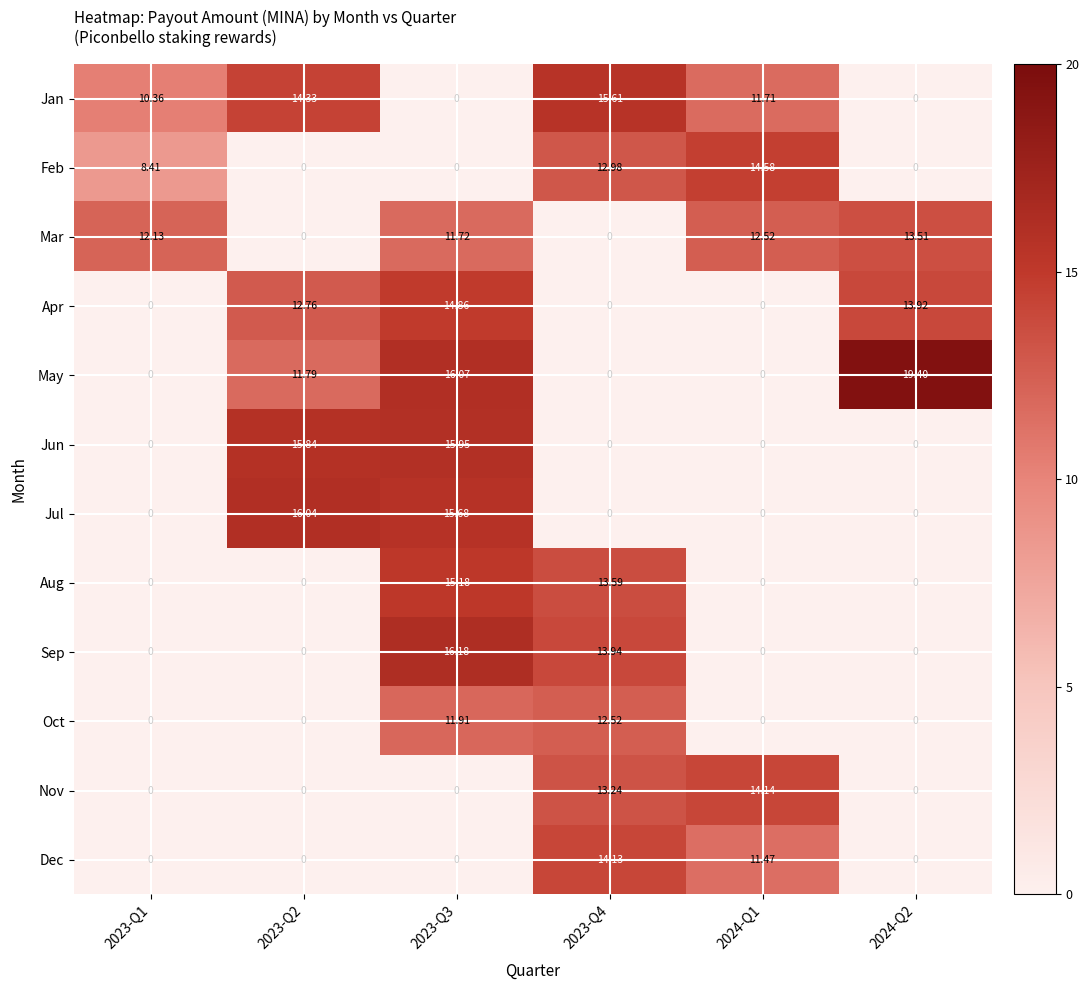

Rank the series by their maximum value, from lowest to highest.

Oct, Mar, Dec, Nov, Feb, Apr, Aug, Jan, Jun, Jul, Sep, May